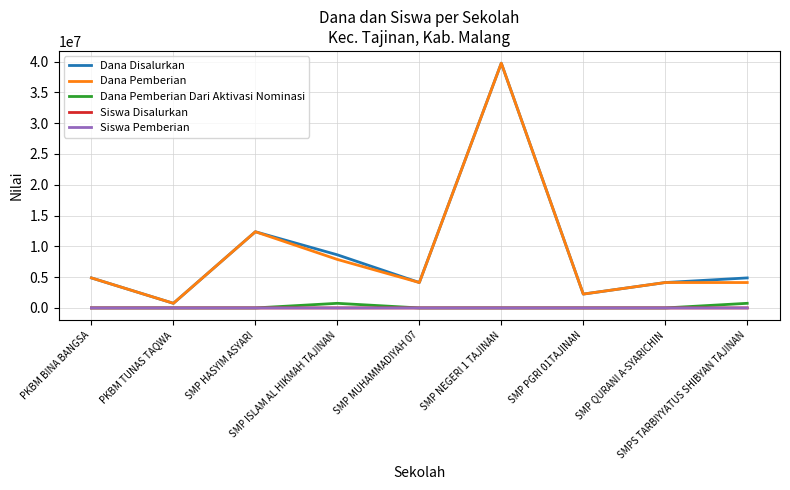

What is the label of the 9th point from the right?

PKBM BINA BANGSA